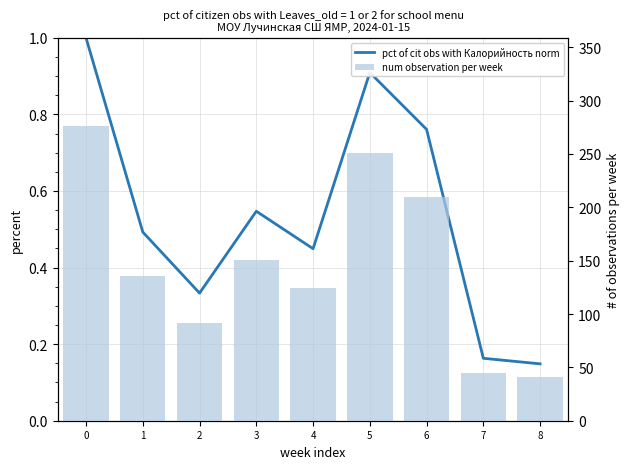

What is the average value of the Калорийность (ккал) series?

147.3